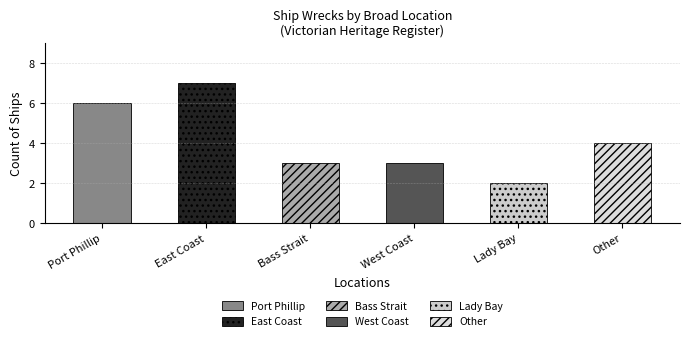

Which label corresponds to the smallest value in the chart?

Lady Bay